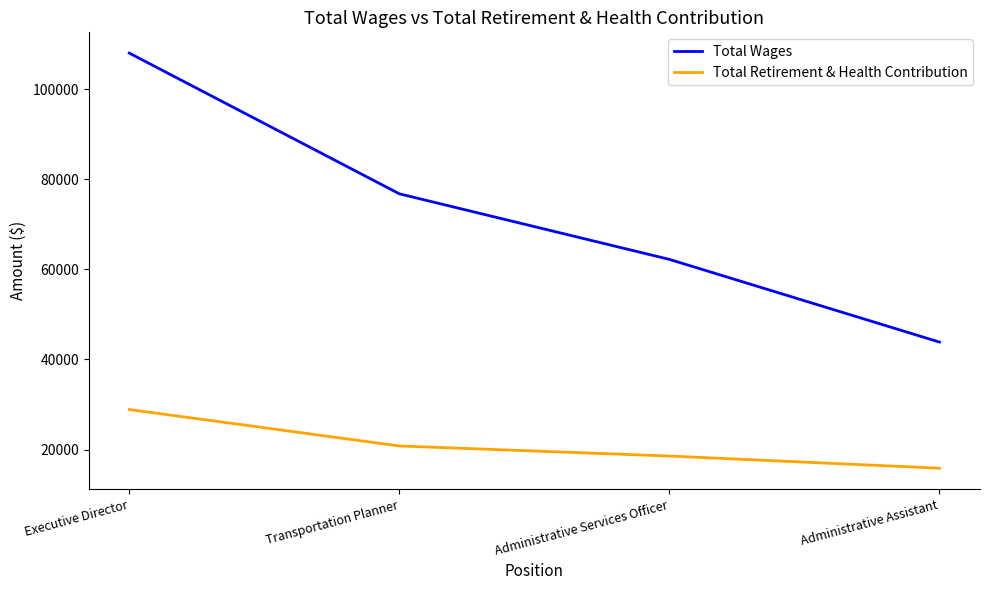

Which label corresponds to the largest value in the chart?

Executive Director